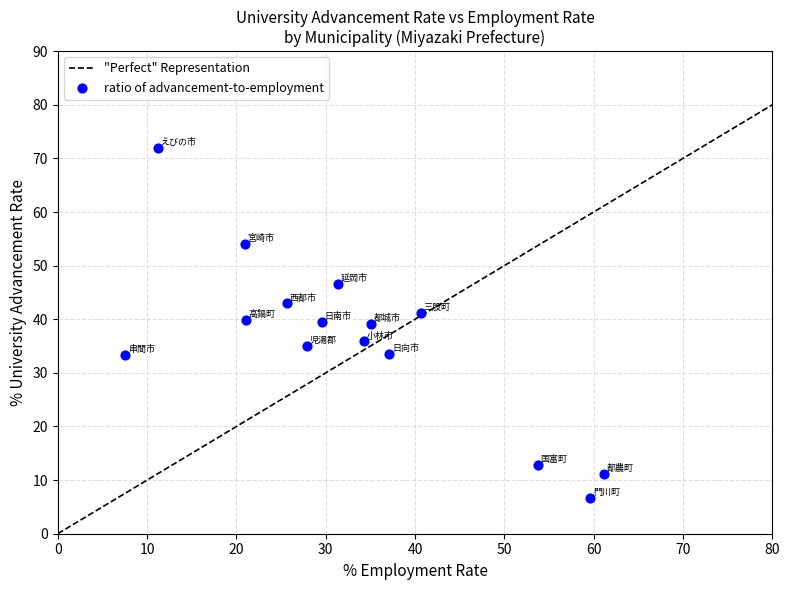

What is the range of Y values (max minus min)?

65.2